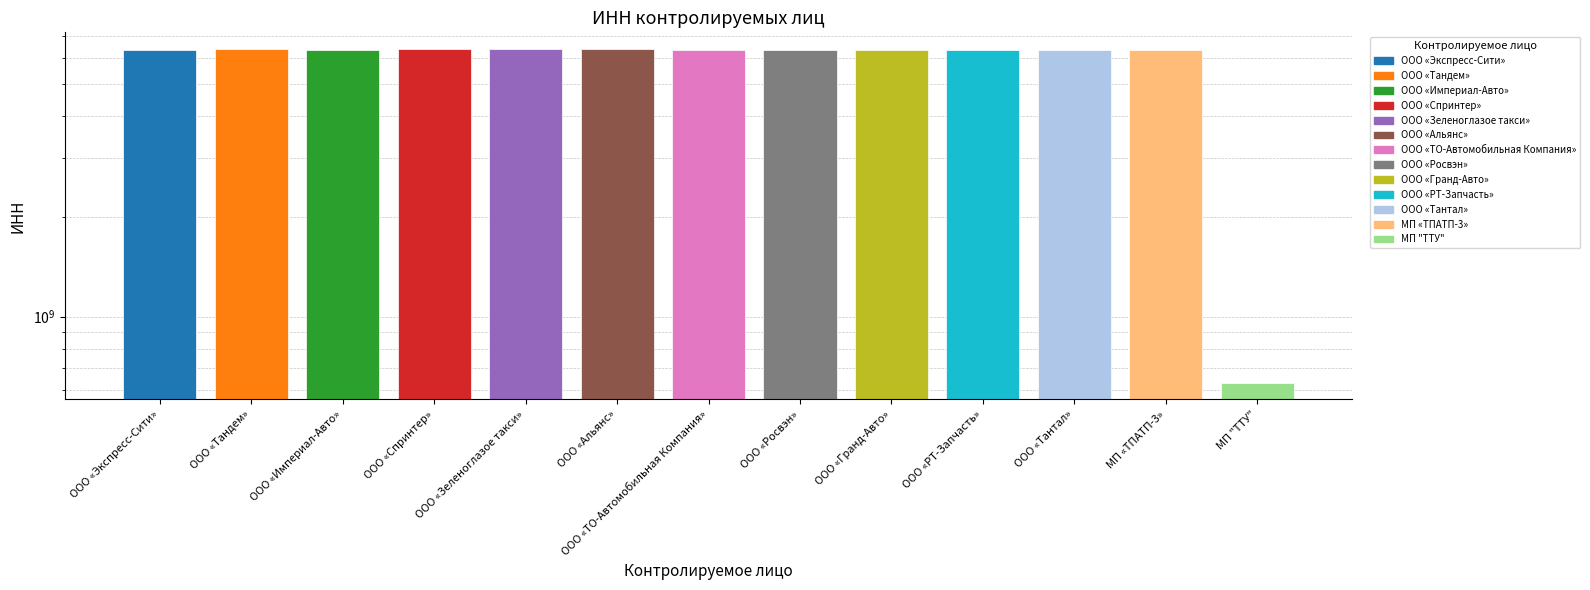

Reading left to right, what are all the values shown in this chart?

ООО «Экспресс-Сити»=6322030064	ООО «Тандем»=6382047055	ООО «Империал-Авто»=6322035256	ООО «Спринтер»=6382047626	ООО «Зеленоглазое такси»=6382042762	ООО «Альянс»=6382049503	ООО «ТО-Автомобильная Компания»=6322029478	ООО «Росвэн»=6322021623	ООО «Гранд-Авто»=6322025554	ООО «РТ-Запчасть»=6323079087	ООО «Тантал»=6323044091	МП «ТПАТП-3»=6320001847	МП "ТТУ"=632000508